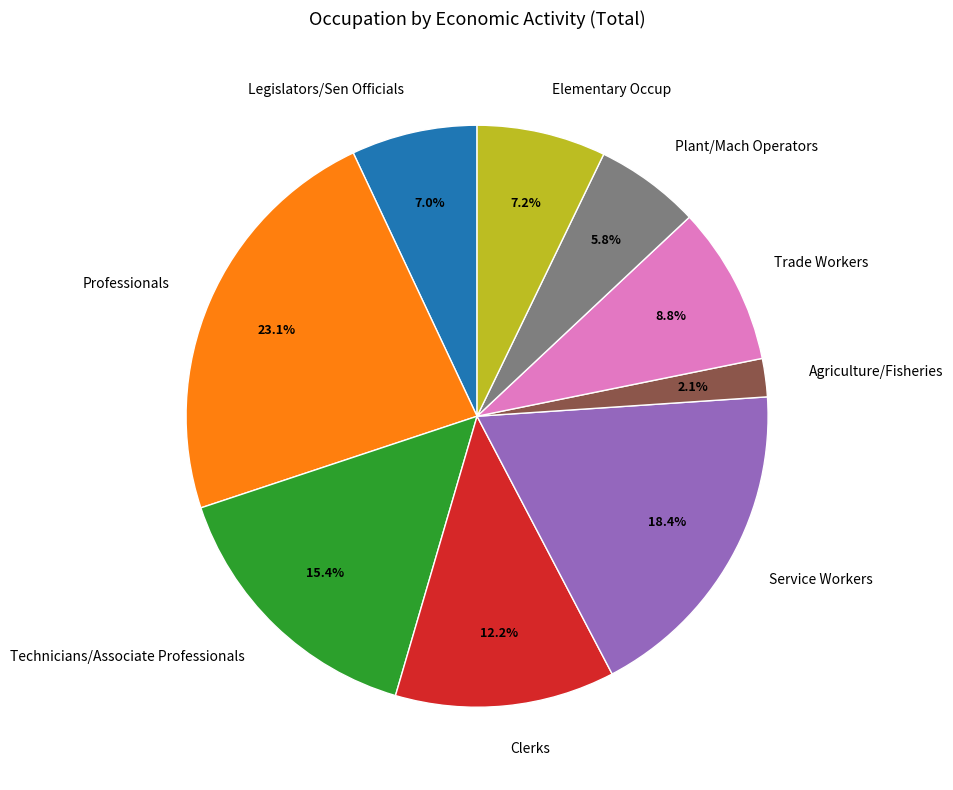

To the nearest percent, what is the average slice percentage?

11%